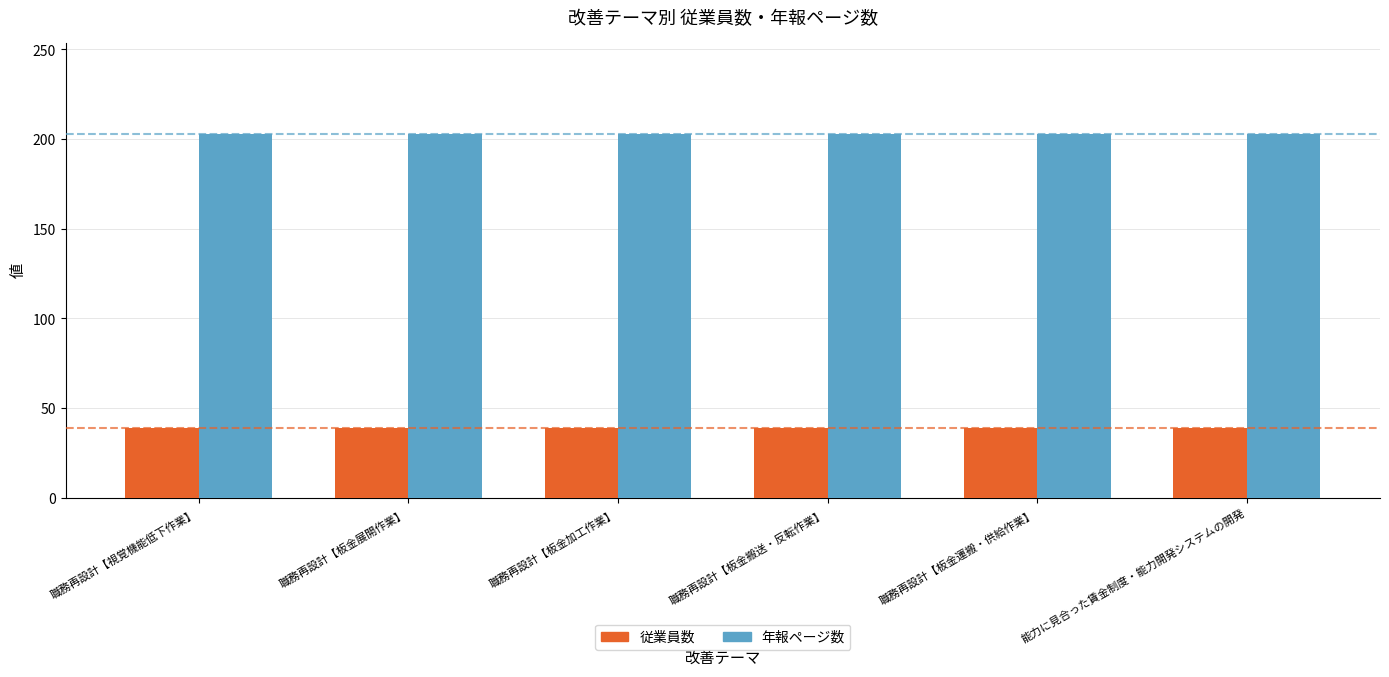

Which series has the largest total across all categories?

年報ページ数